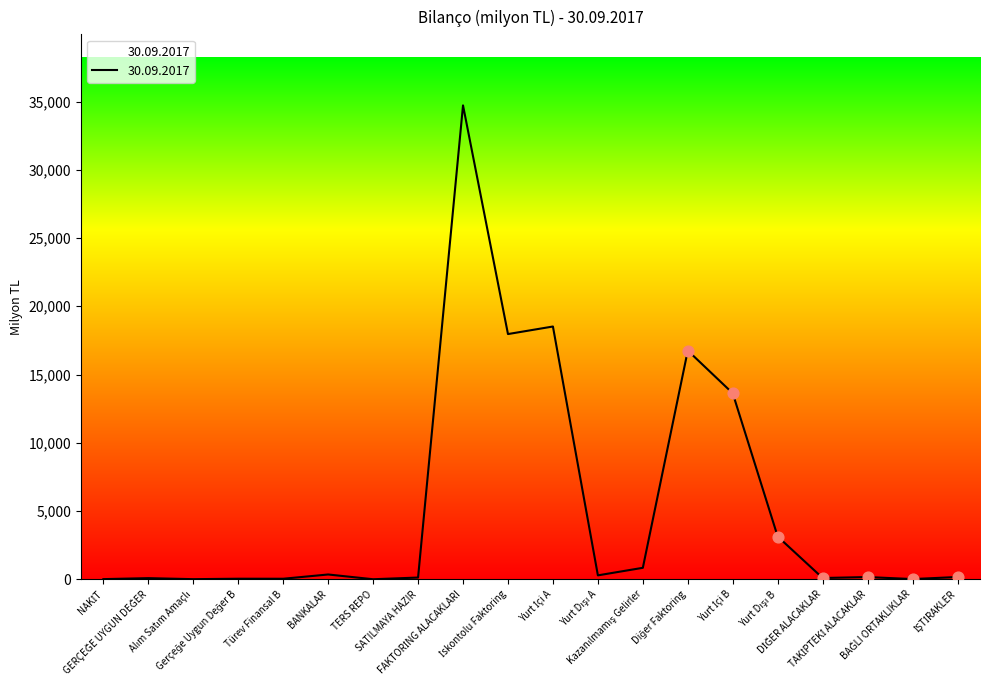

What is the difference between the maximum and minimum values?

34716.7